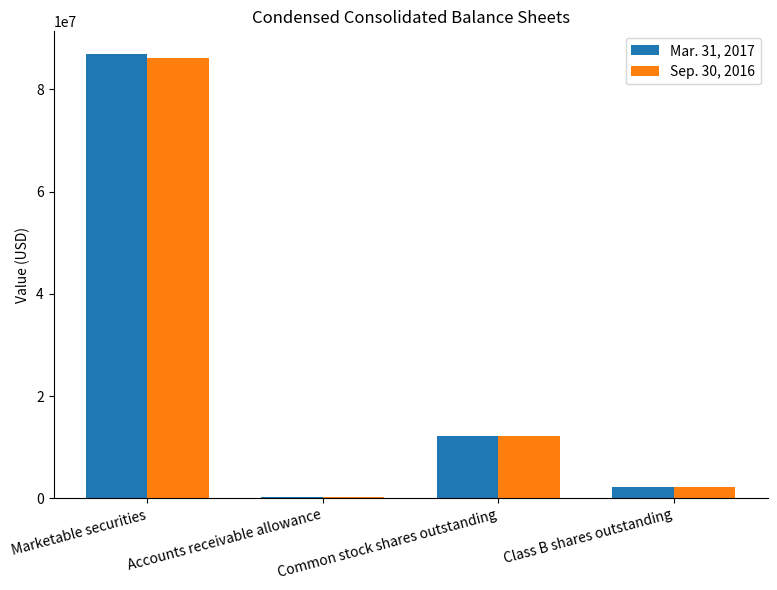

What is the sum of all Mar. 31, 2017 values?

101615186